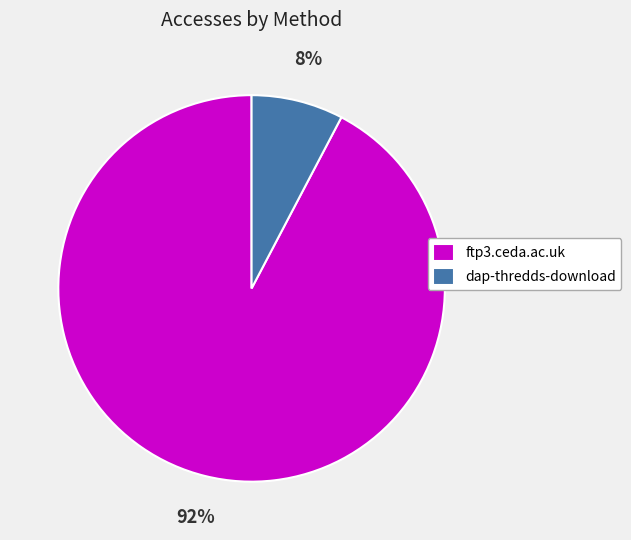

To the nearest percent, what is the average slice percentage?

50%